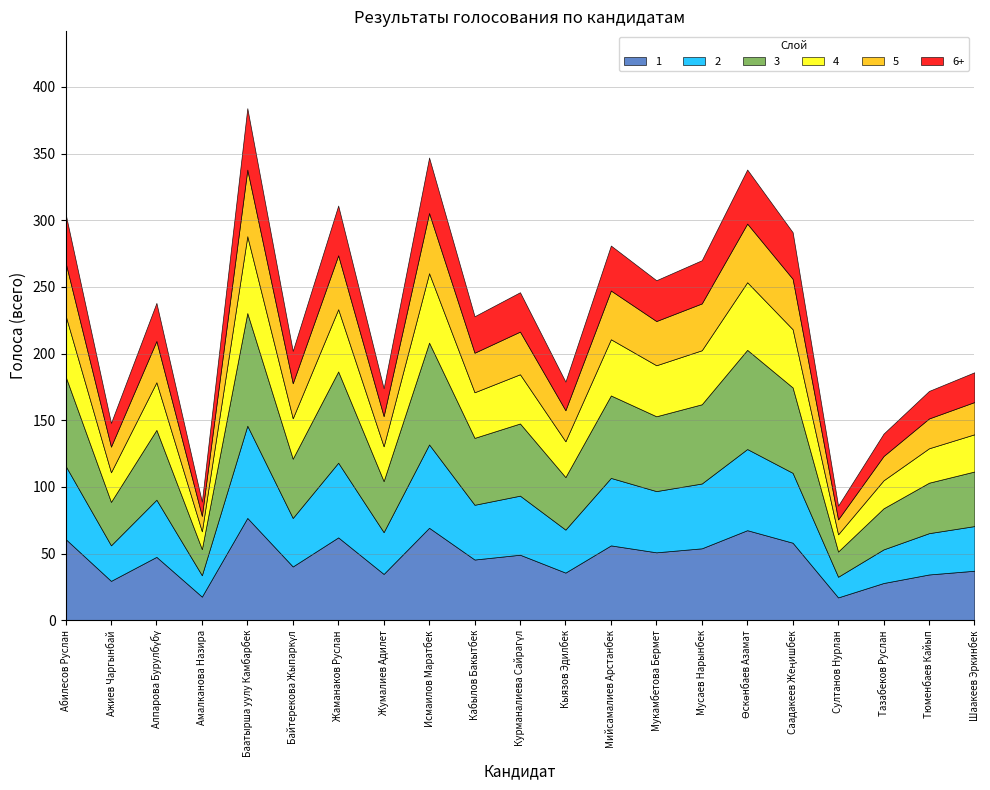

What is the label of the 3rd point from the right?

Тазабеков Руслан